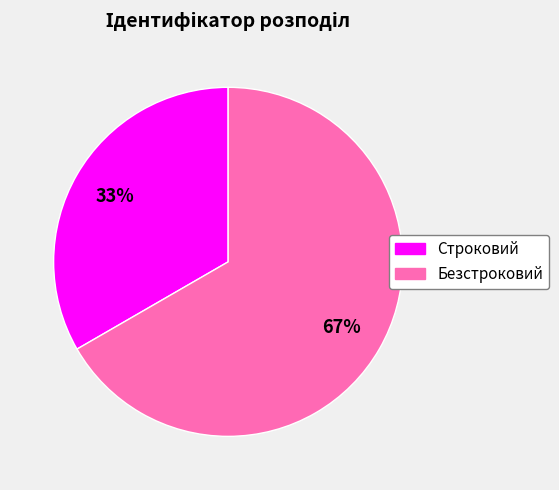

Which has a higher value, Безстроковий or Строковий?

Безстроковий